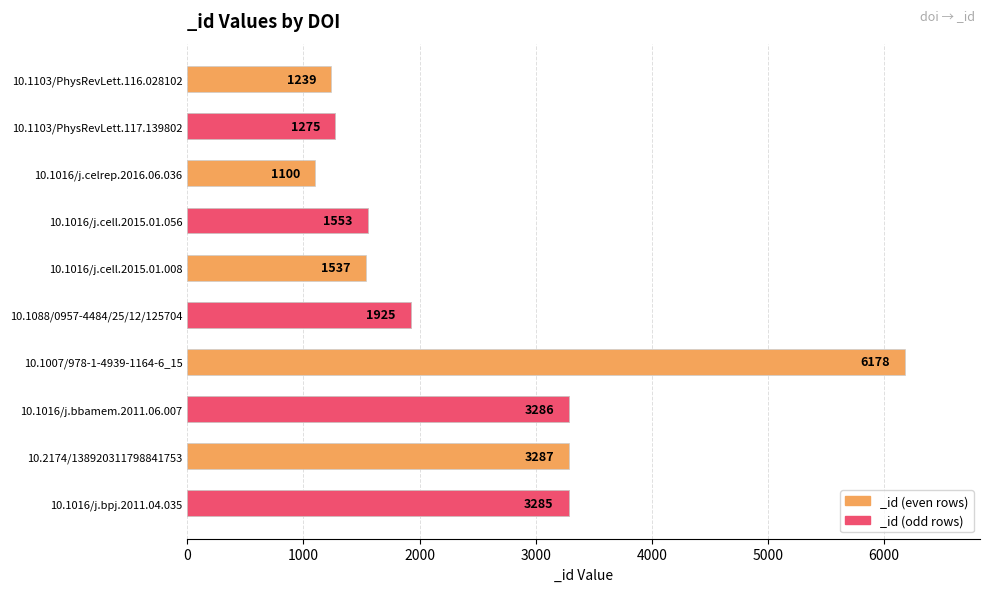

Which has a higher value, 10.1016/j.cell.2015.01.056 or 10.1016/j.cell.2015.01.008?

10.1016/j.cell.2015.01.056